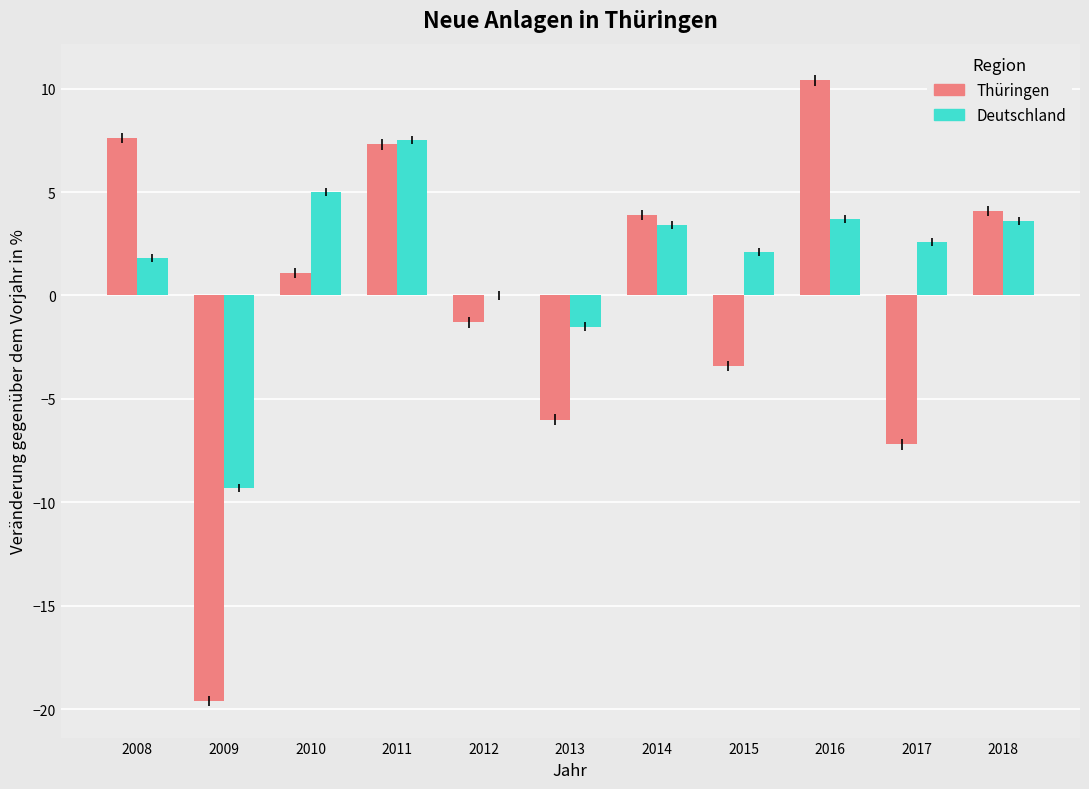

At which category is the sum across all series the highest?

2011